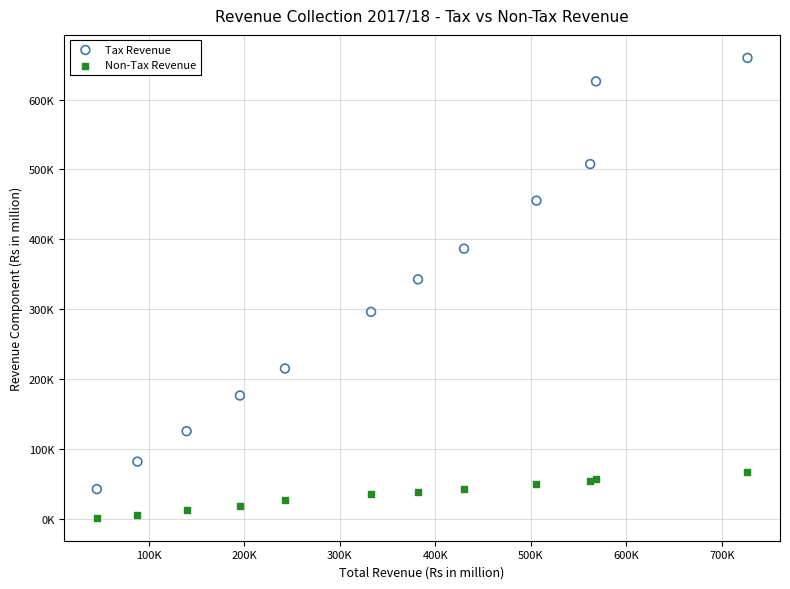

What are all the series names shown in the legend?

Tax Revenue, Non-Tax Revenue